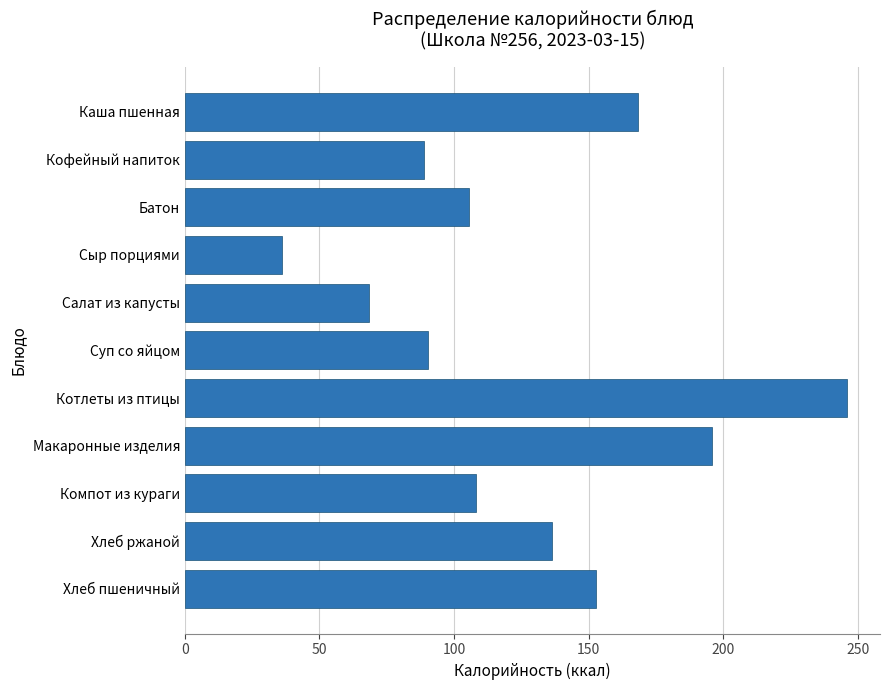

Reading top to bottom, transcribe all the data shown in this chart.

168.4	88.7	105.8	36.0	68.6	90.3	246.0	196.0	108.3	136.5	152.8